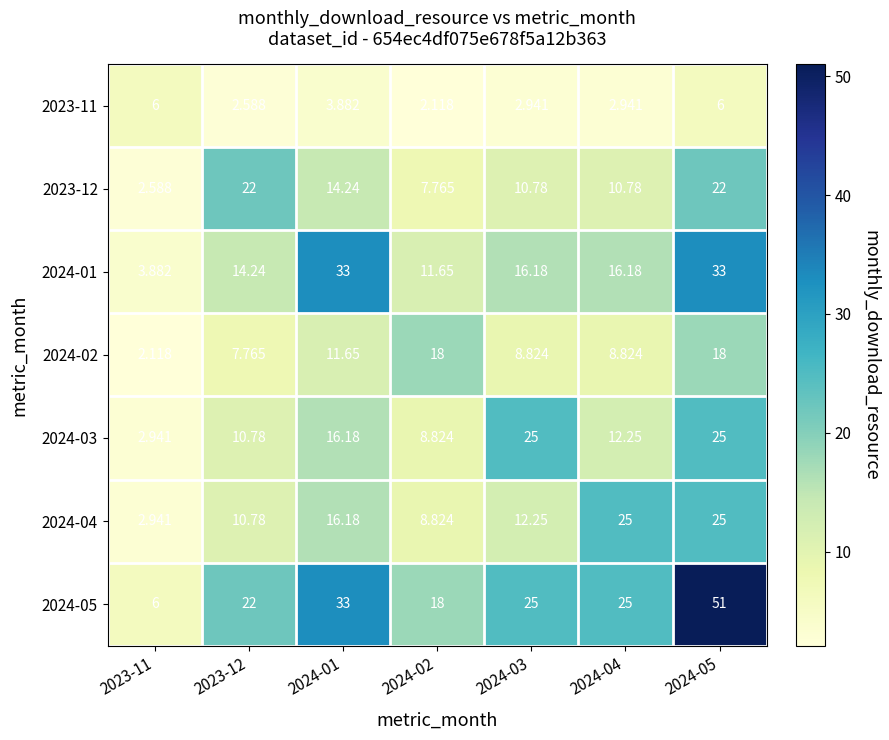

Is the value of 2024-05 at 2023-11 greater than the value of 2024-02 at 2024-04?

No